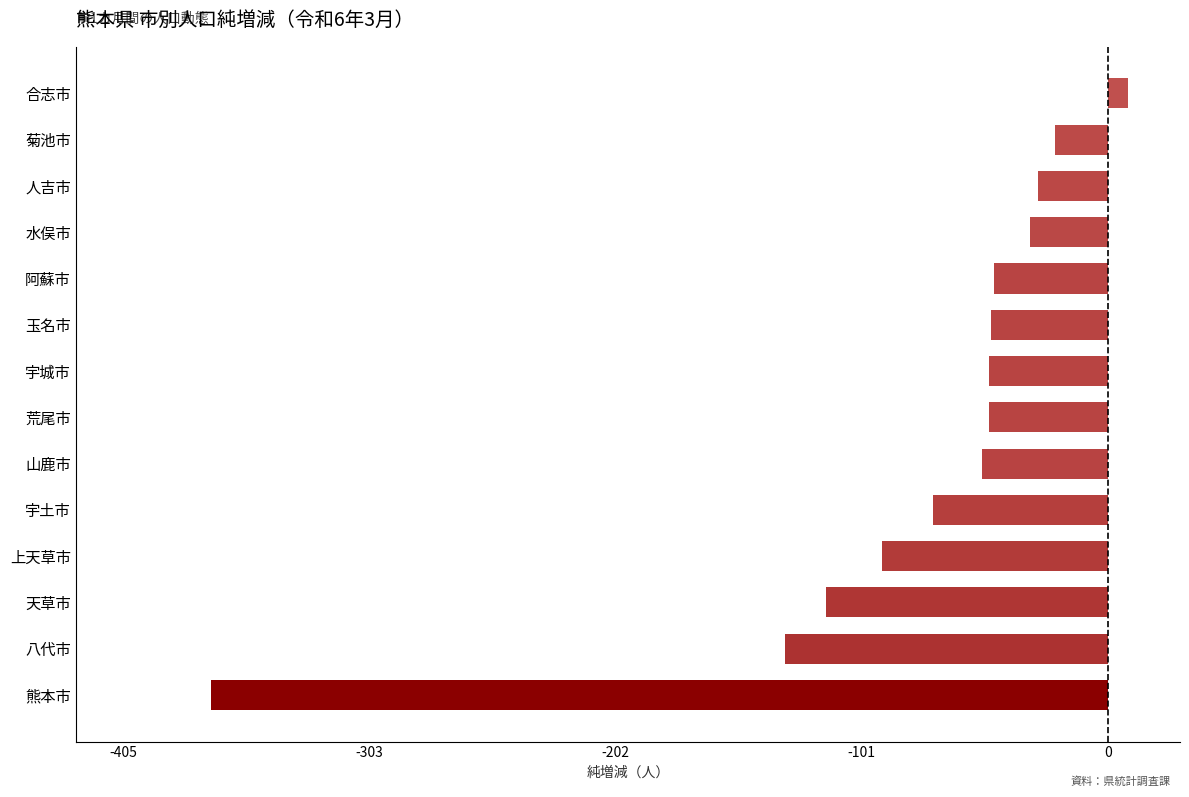

How many data points are less than -49?

6